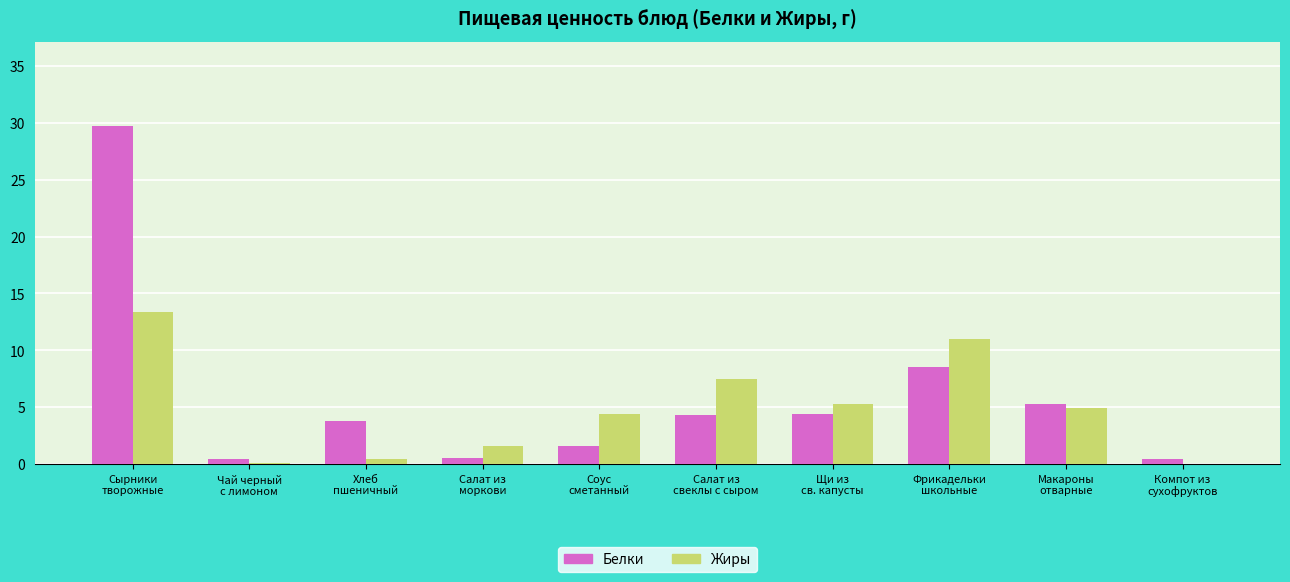

Between Сырники
творожные and Соус
сметанный, which series saw the biggest shift?

Белки